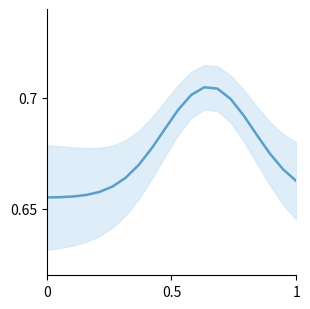

How many series are shown in this chart?

1